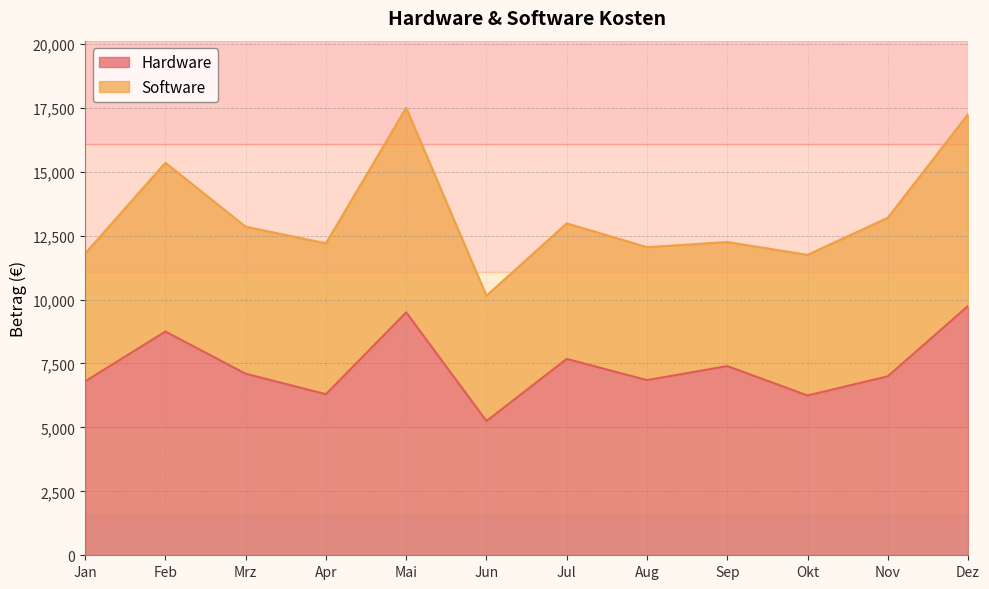

Is it true that Hardware equals 17049 at Dez?

False